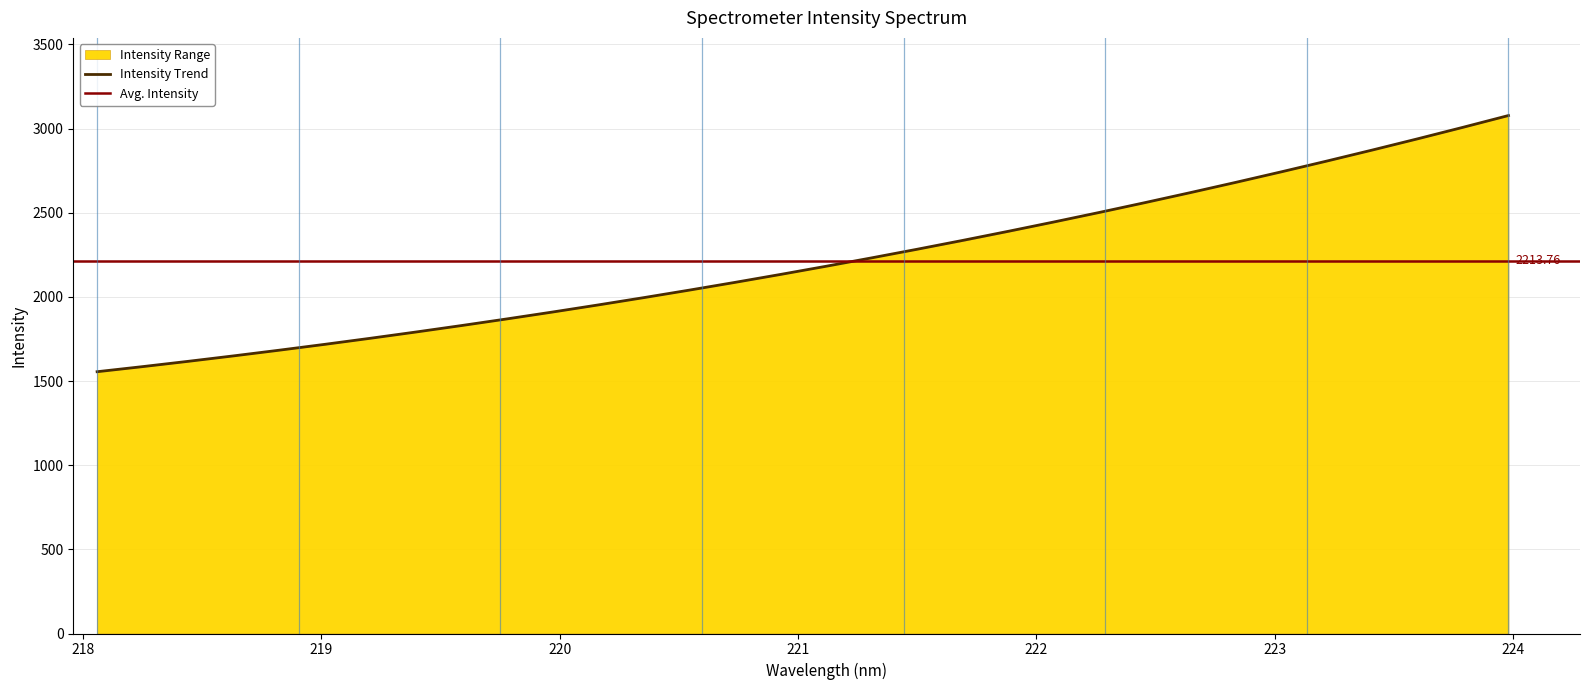

How many categories are shown in the chart?

32